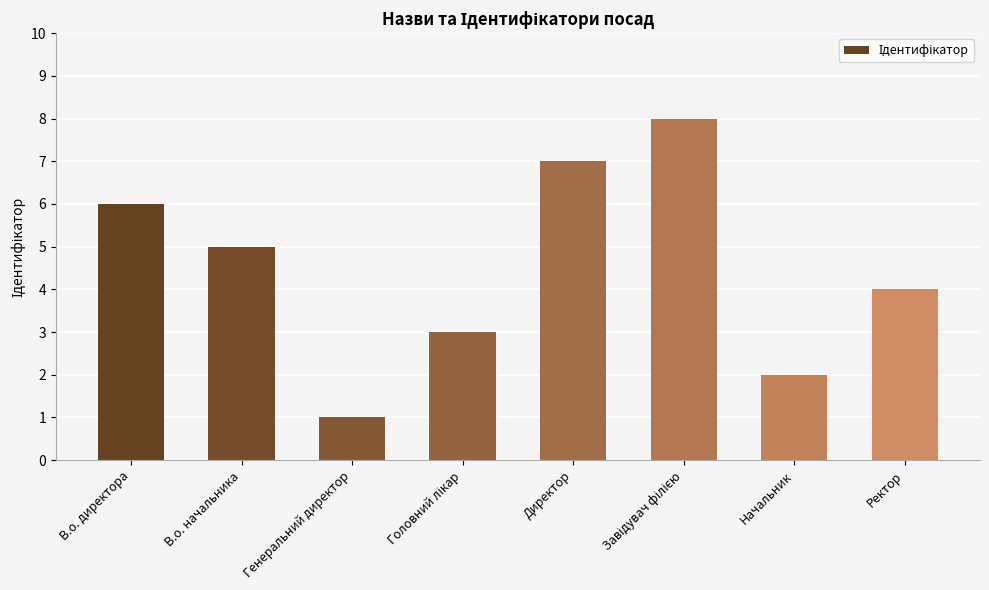

True or false: the data shows 2 at Генеральний директор.

False